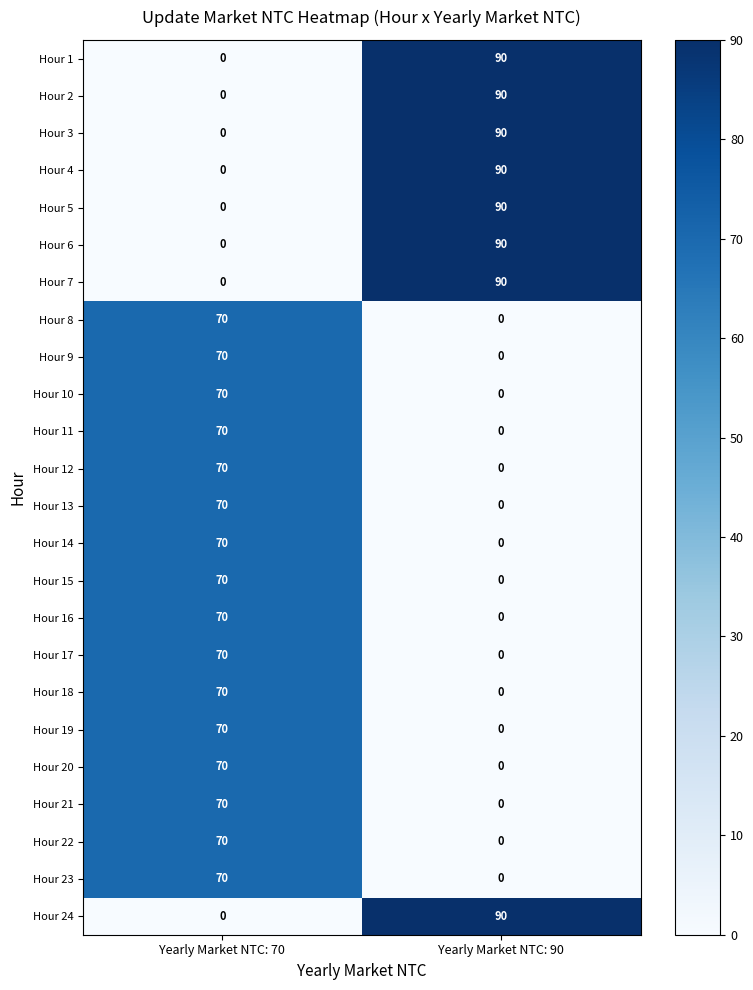

What is the maximum value for Hour 2?

90